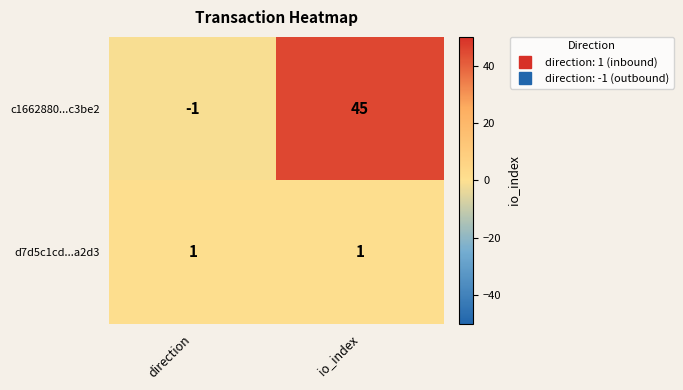

True or false: c1662880...c3be2 has a value of 67 at io_index.

False